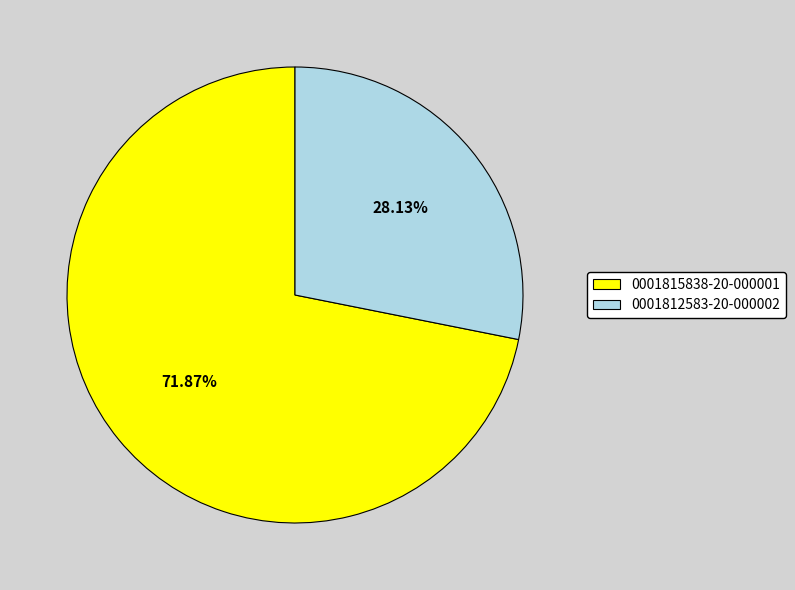

To the nearest percent, what is the average slice percentage?

50%